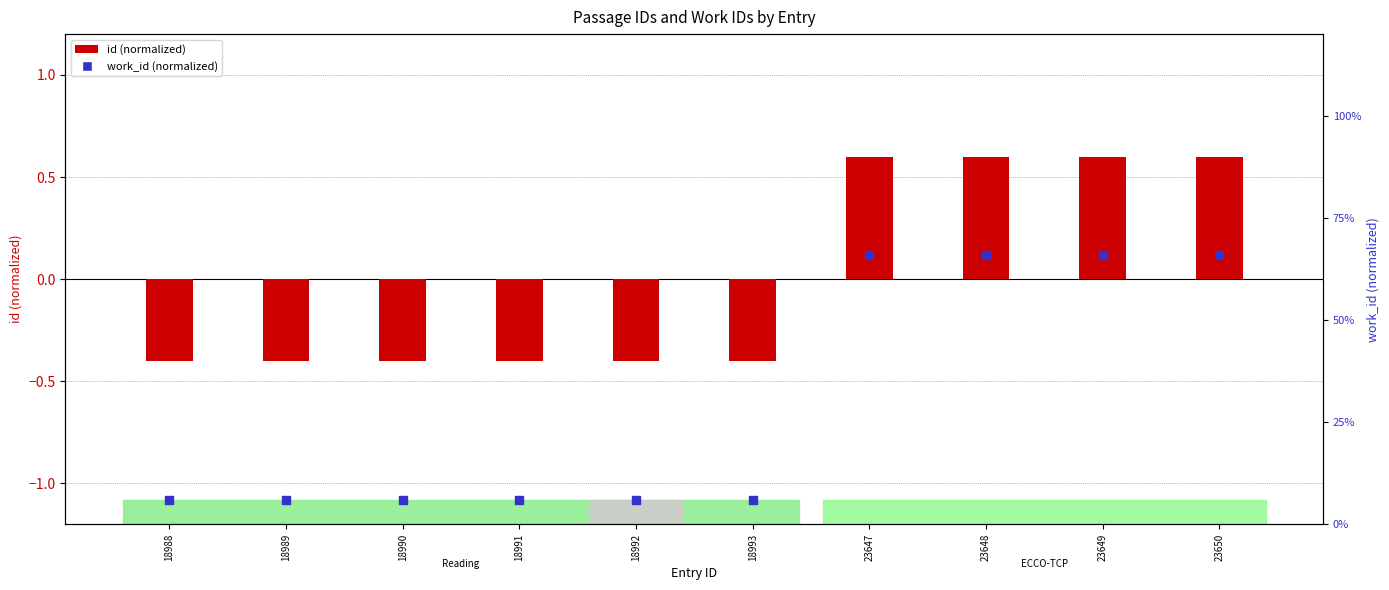

What is the total value across all series at 18991?

-0.3